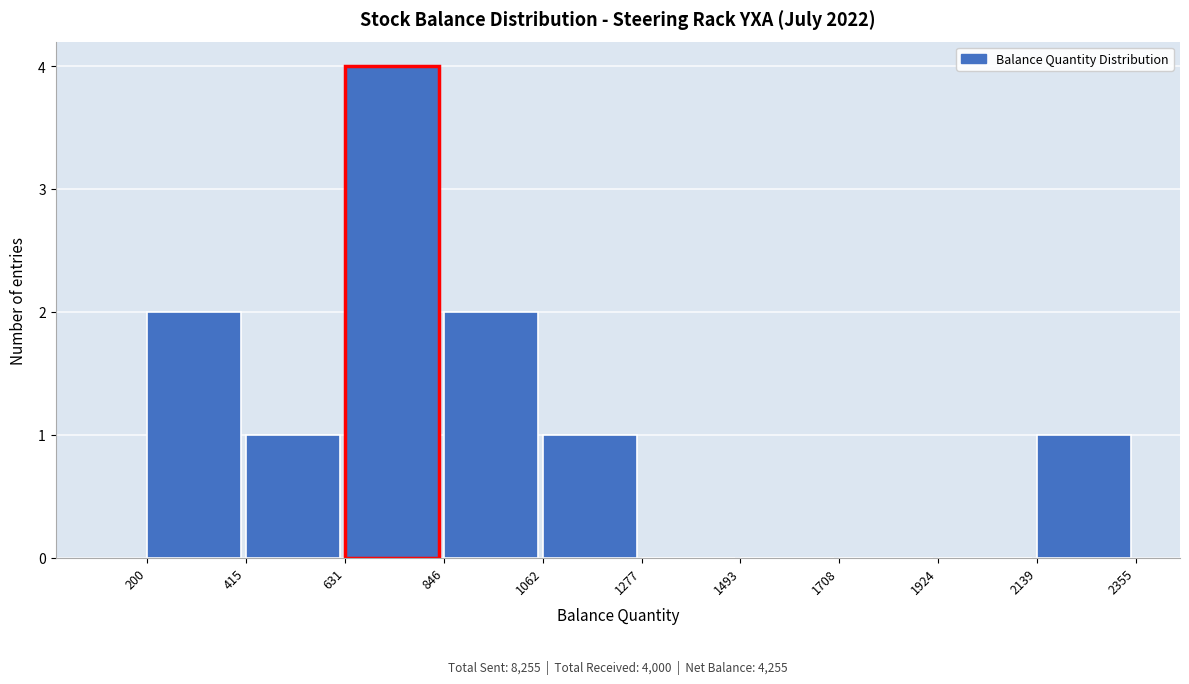

Over which range of the x-axis is the bar tallest?

631 to 846